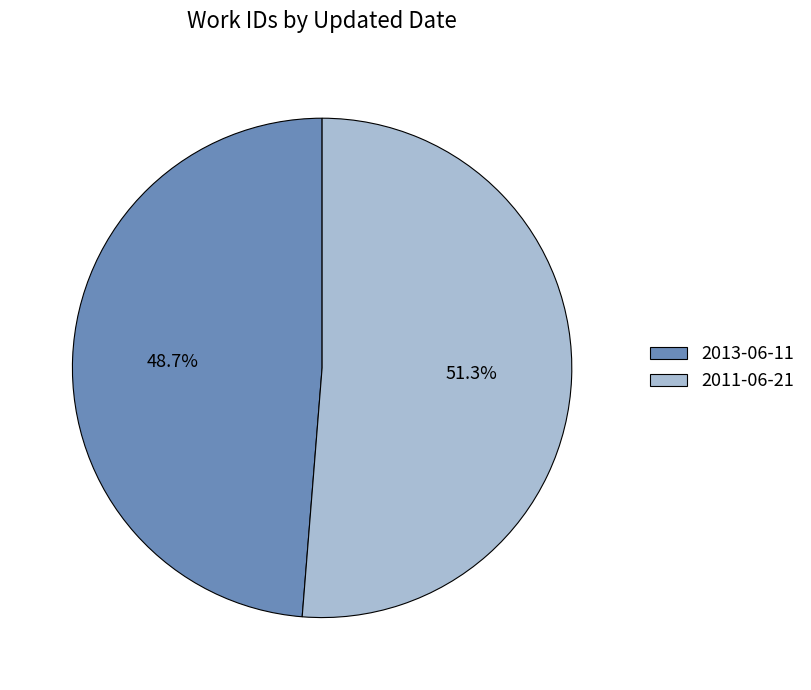

Count the number of slices in the pie.

2